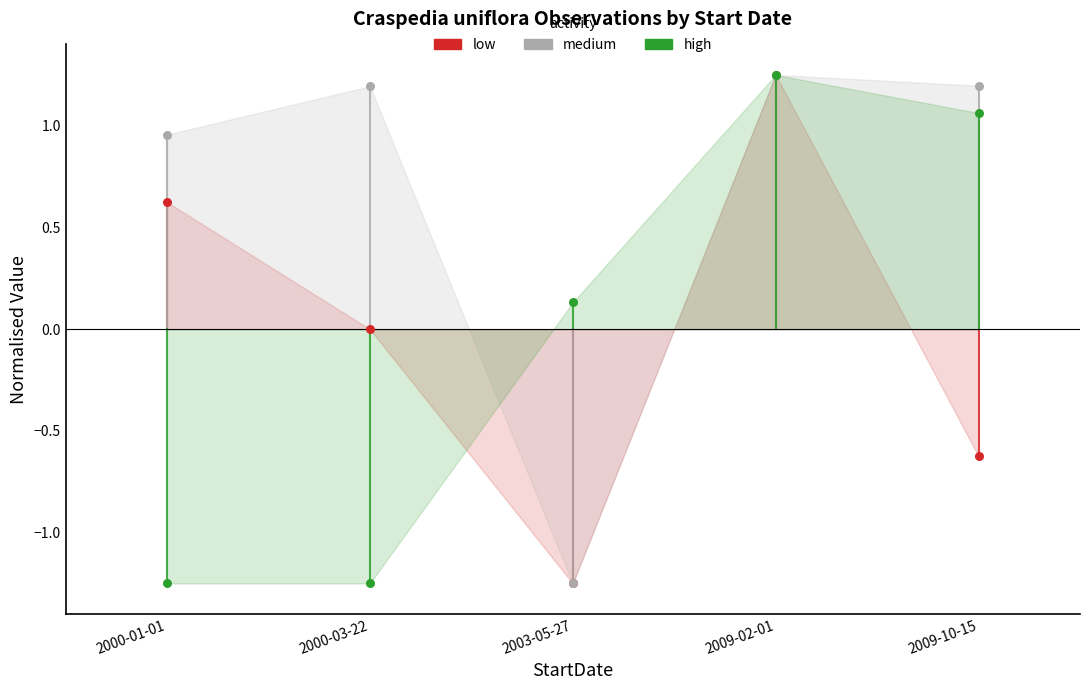

What are all the series names shown in the legend?

low, medium, high